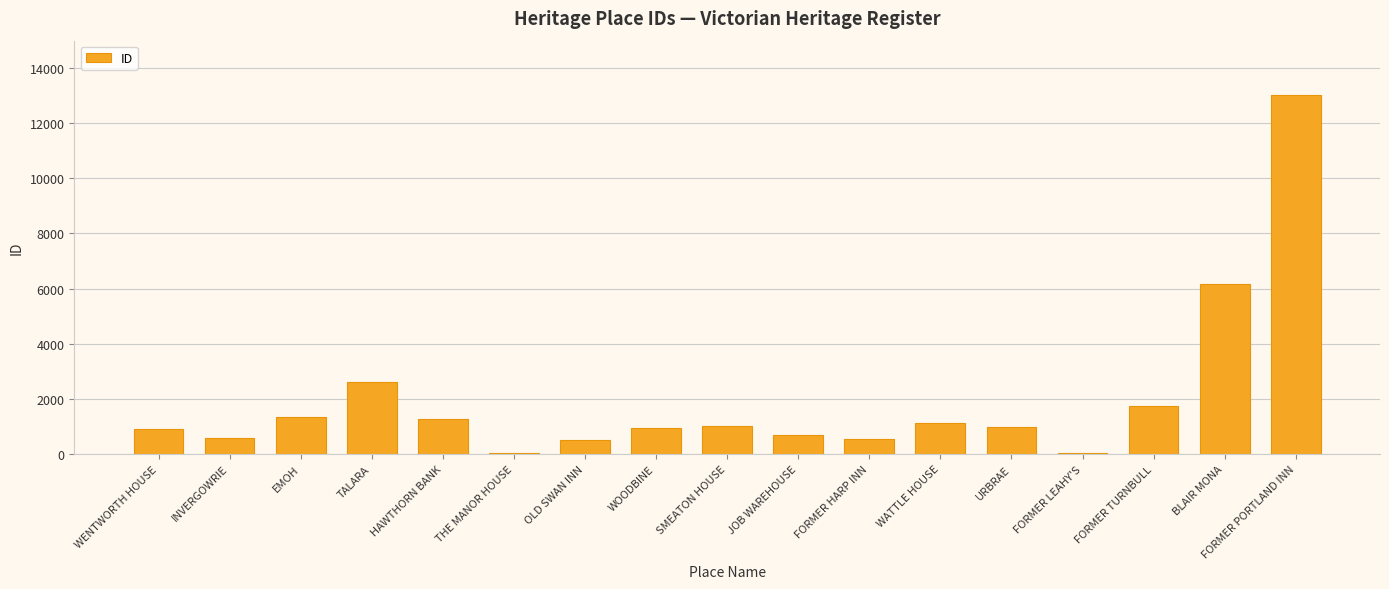

What is the difference between the maximum and second lowest values?

12987